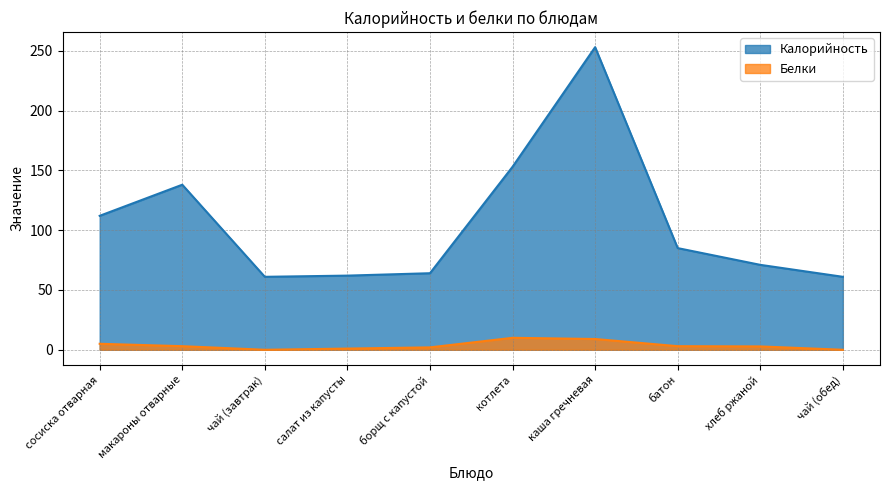

List the labels in order of Калорийность value, largest first.

каша гречневая, котлета, макароны отварные, сосиска отварная, батон, хлеб ржаной, борщ с капустой, салат из капусты, чай (завтрак), чай (обед)